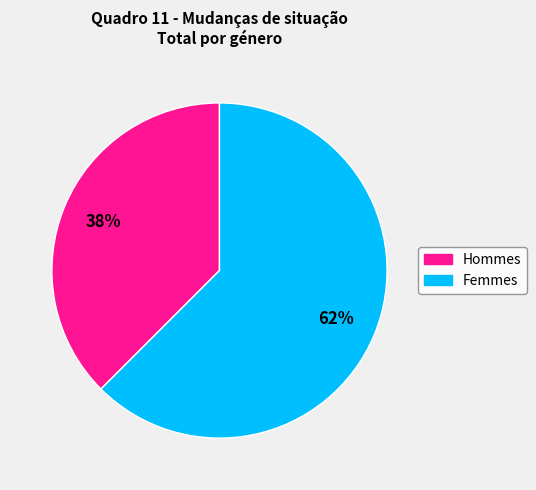

Is there any slice that represents more than half of the pie?

Yes